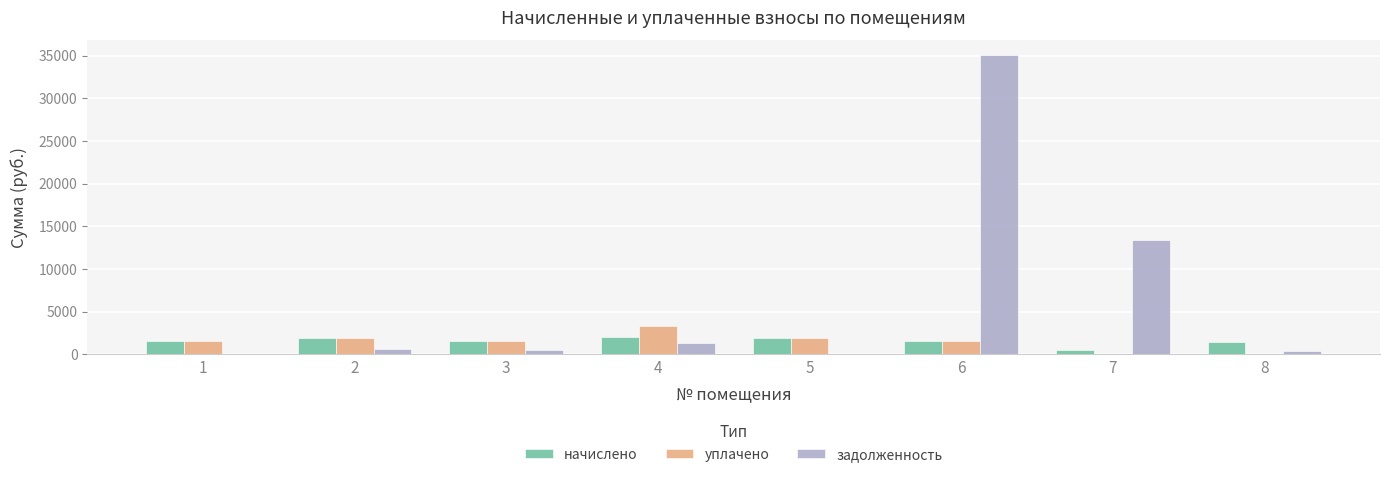

How many data points in задолженность are above 656?

4